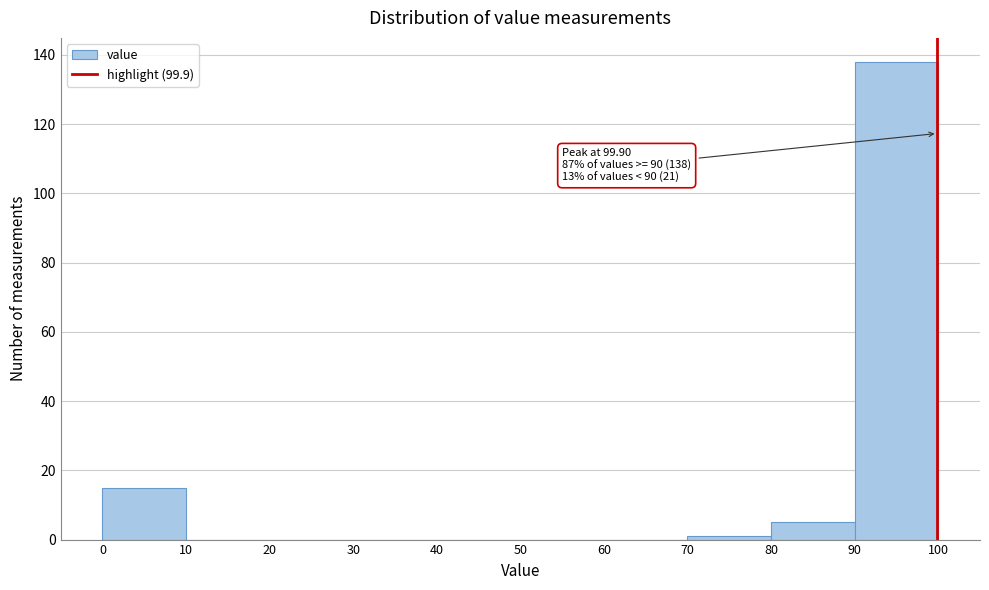

Which range on the x-axis has the tallest bar?

90 to 100